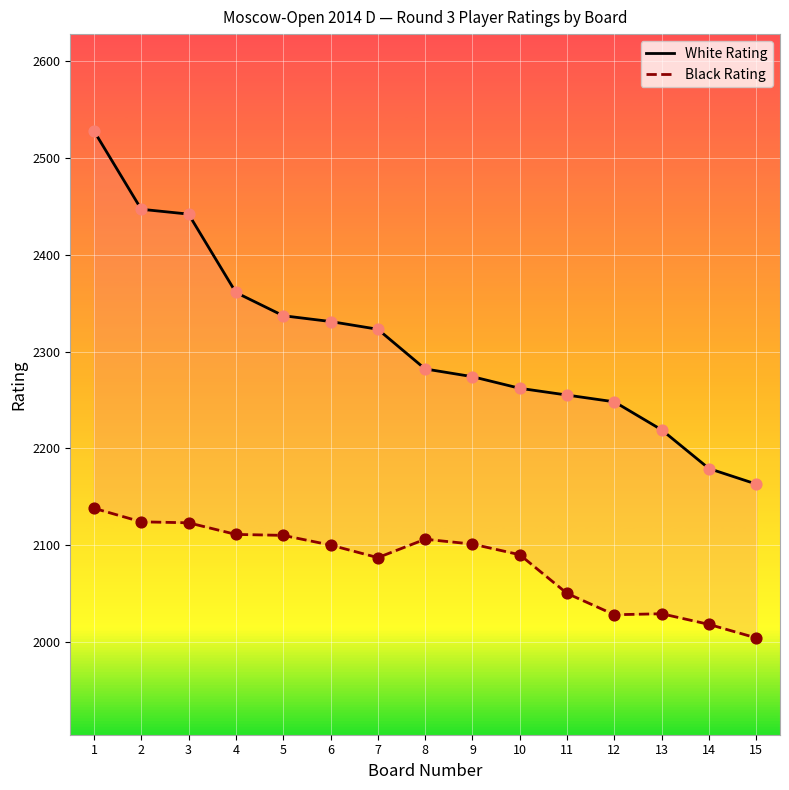

Which series has the largest total across all categories?

White Rating